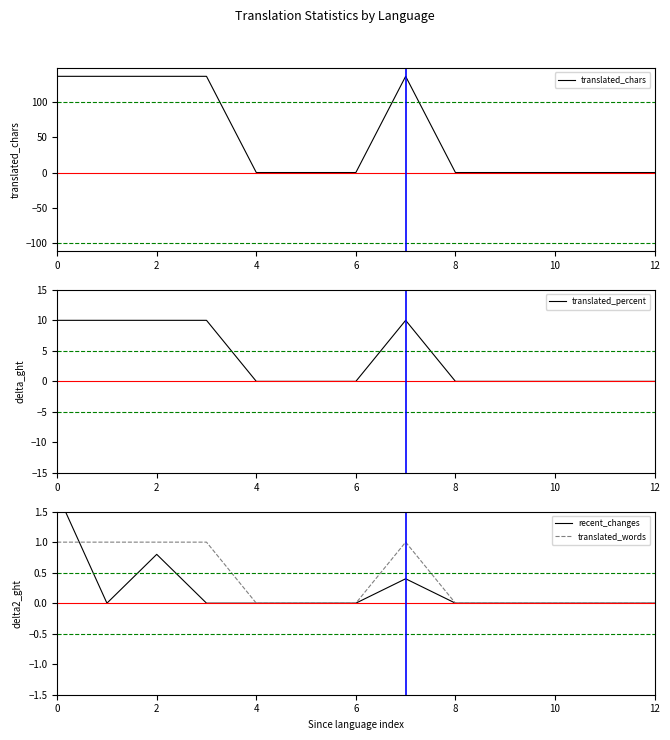

Reading left to right, transcribe all the data shown in this chart.

translated_chars: 137.0	137.0	137.0	137.0	0.0	0.0	0.0	137.0	0.0	0.0	0.0	0.0	0.0
translated_percent: 10.0	10.0	10.0	10.0	0.0	0.0	0.0	10.0	0.0	0.0	0.0	0.0	0.0
recent_changes: 1.8	0.0	0.8	0.0	0.0	0.0	0.0	0.4	0.0	0.0	0.0	0.0	0.0
translated_words: 1.0	1.0	1.0	1.0	0.0	0.0	0.0	1.0	0.0	0.0	0.0	0.0	0.0